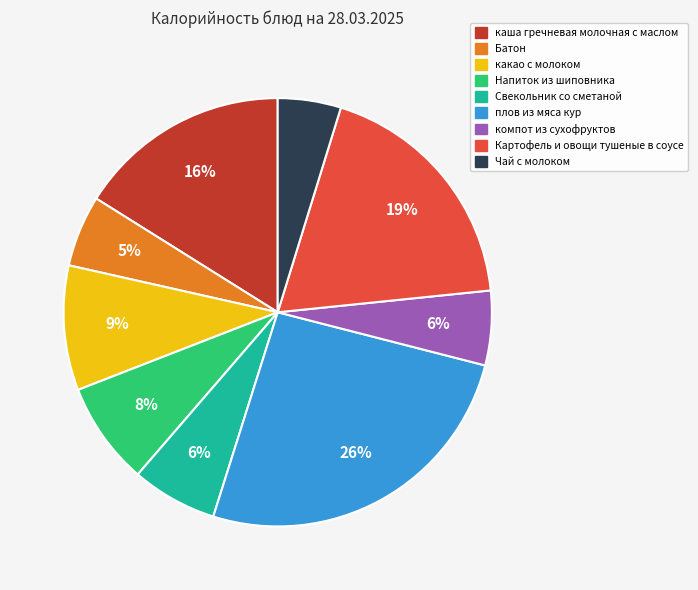

Which has a higher value, плов из мяса кур or Батон?

плов из мяса кур